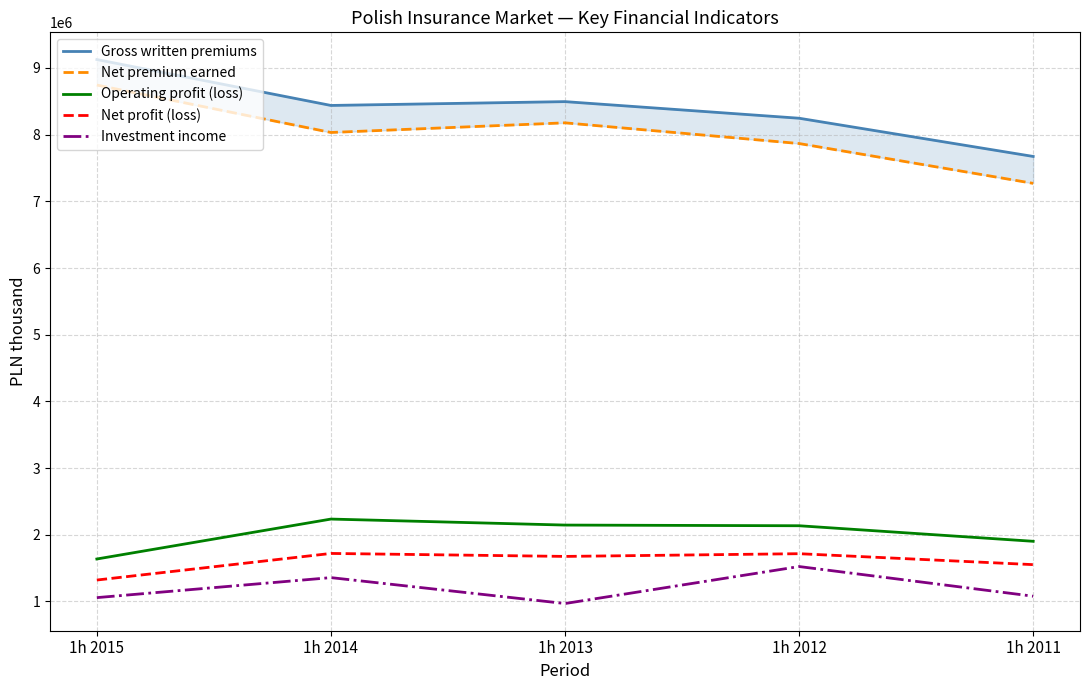

Which series has the largest range (max minus min)?

Net premium earned